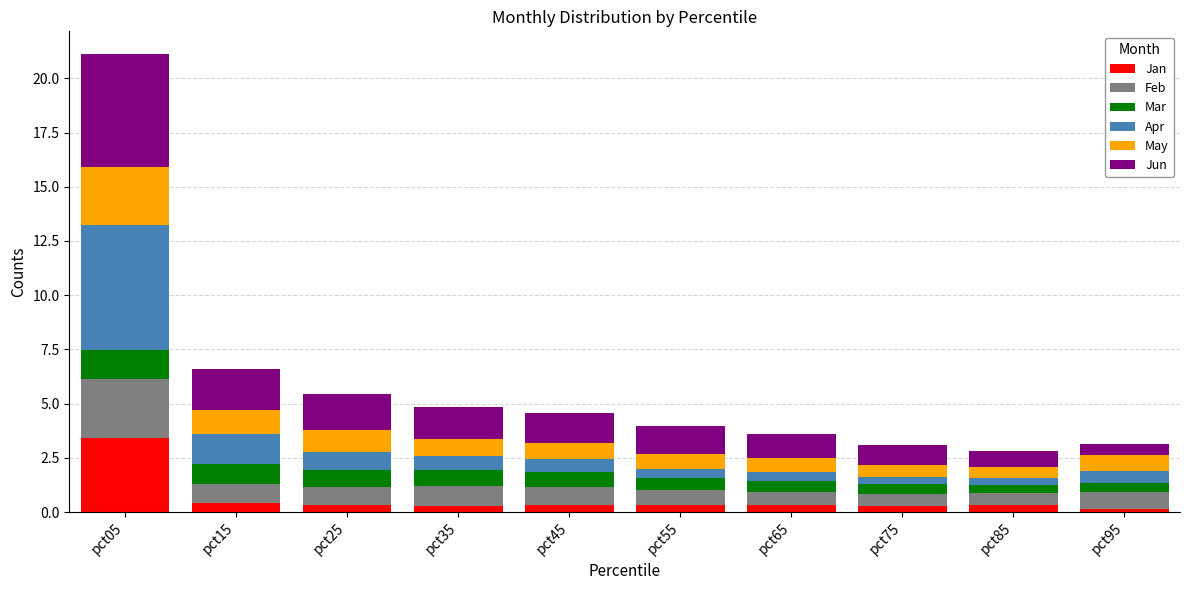

At which category is the sum across all series the highest?

pct05